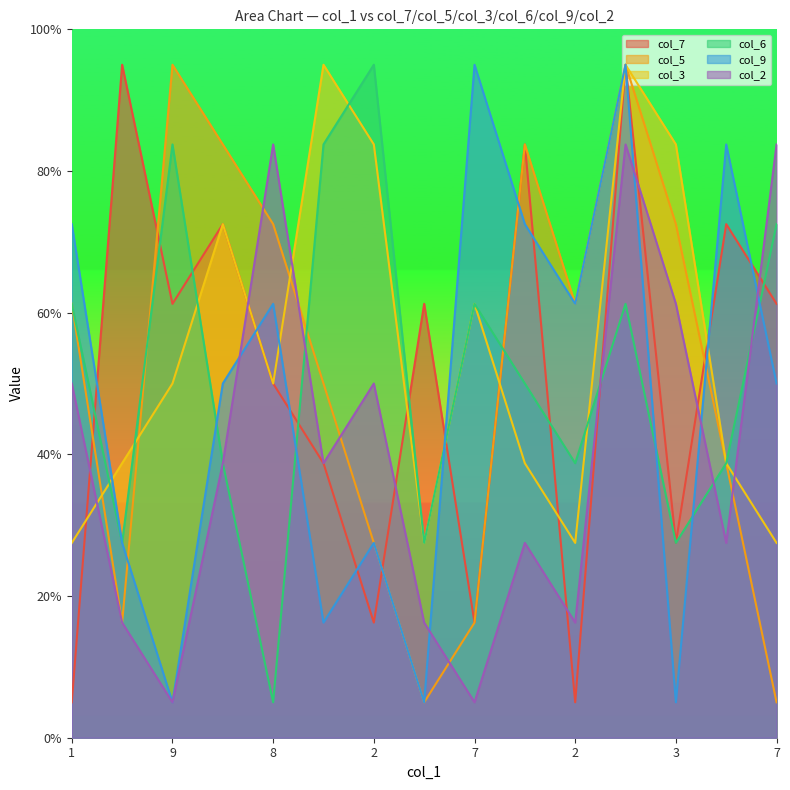

What is the approximate value of col_6 at 3?

2.7